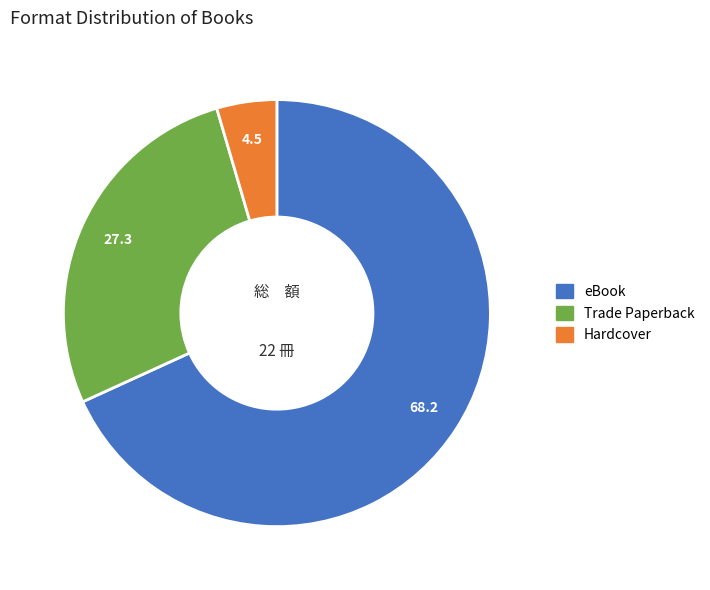

Is it true that eBook is 58% of the pie?

False